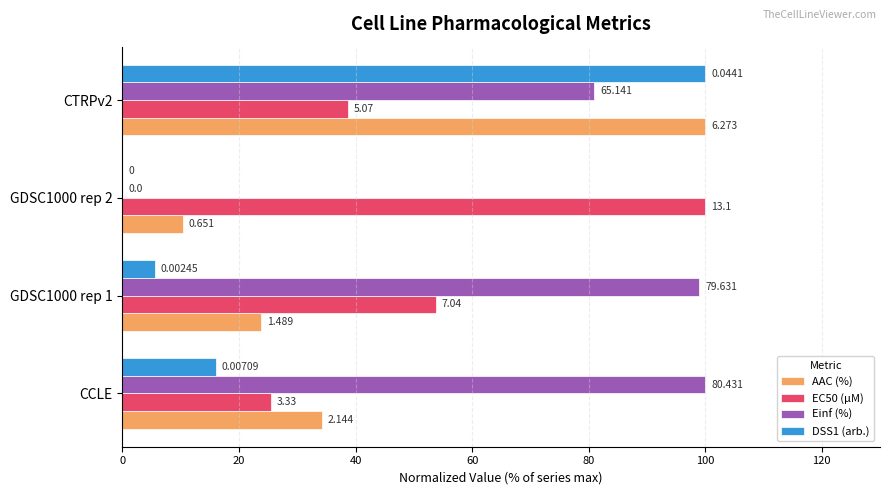

Which series has the largest range (max minus min)?

Einf (%)